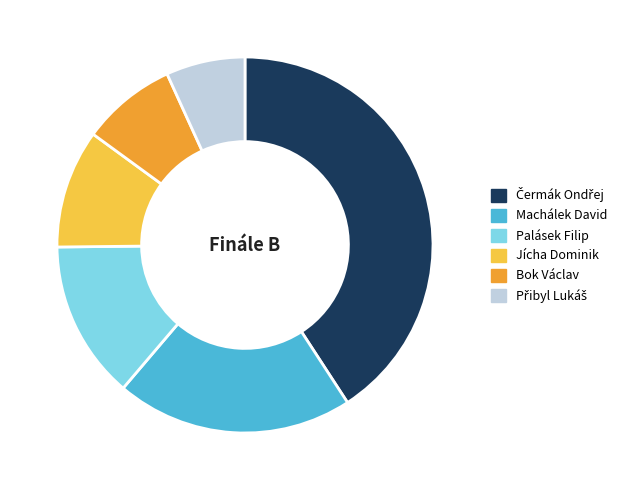

How many segments does this pie chart have?

6